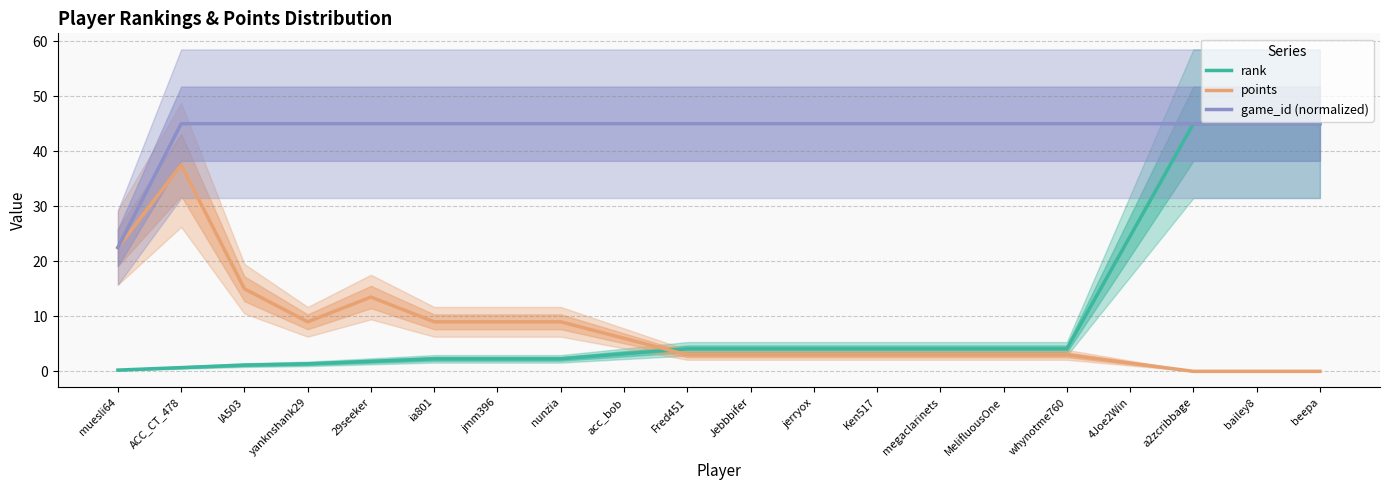

How many positive values does the points series have?

17